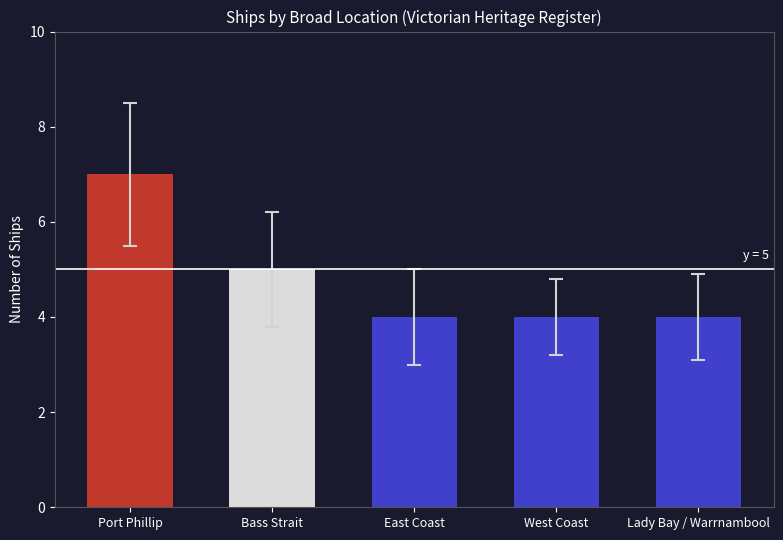

What is the label of the 3rd bar from the left?

East Coast